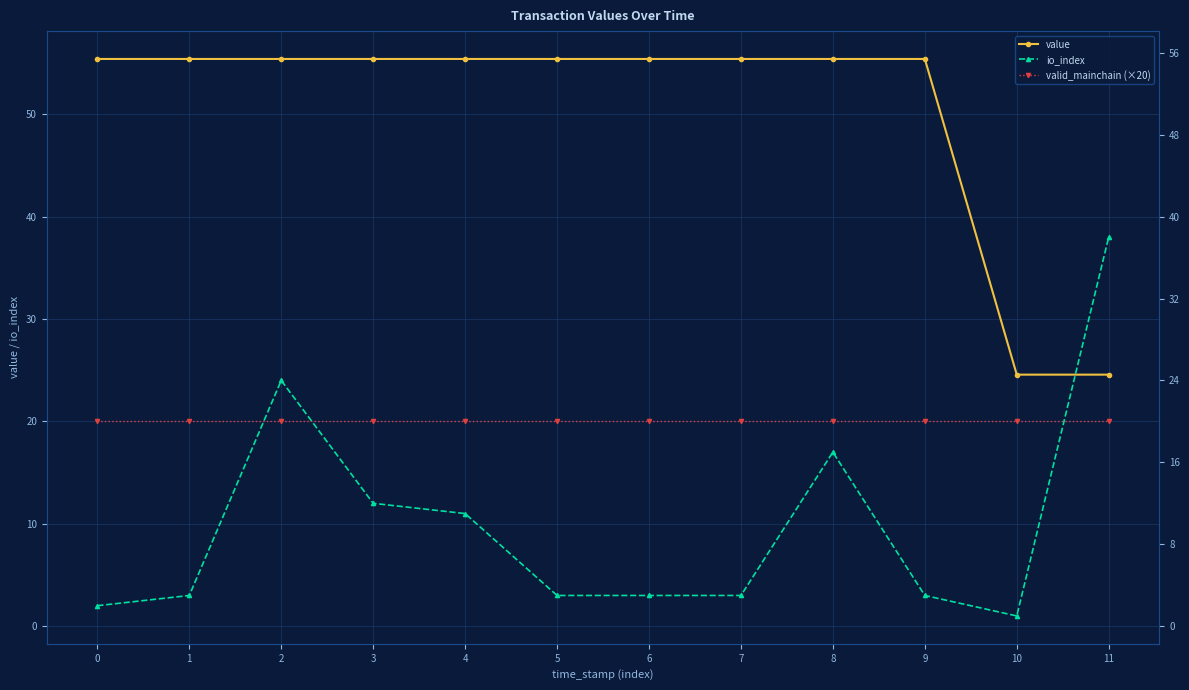

What is the value of the io_index point at the 12th from the left?

38.0